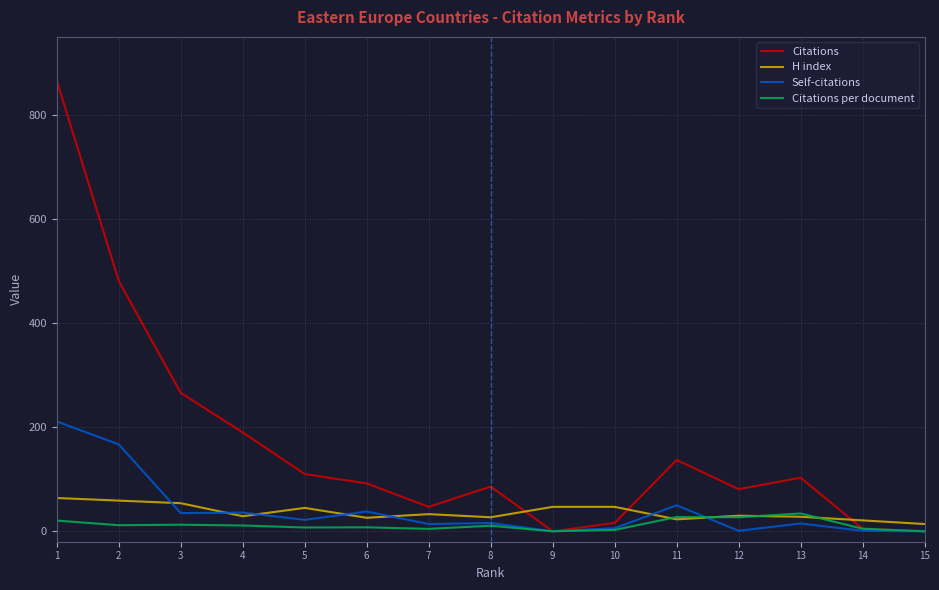

Which series has the largest total across all categories?

Citations